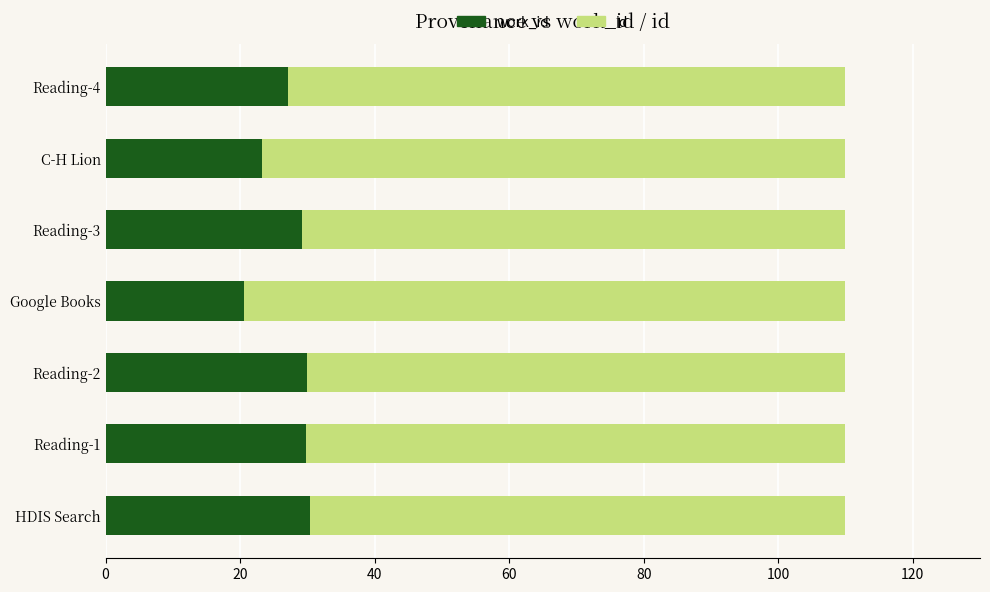

What is the total value across all series at Reading-3?

110.0